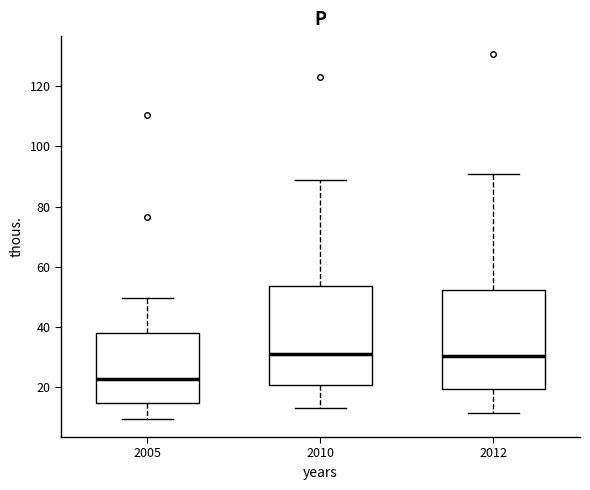

Reading left to right, read every box against the y-axis: the position of its median line, the range the box covers, and the ends of its whiskers. The values are not printed on the chart, so give them approximately, as read against the axis.

2005: median 22, box 14 to 38, whiskers 10 to 50
2010: median 32, box 20 to 54, whiskers 14 to 88
2012: median 30, box 20 to 52, whiskers 12 to 90